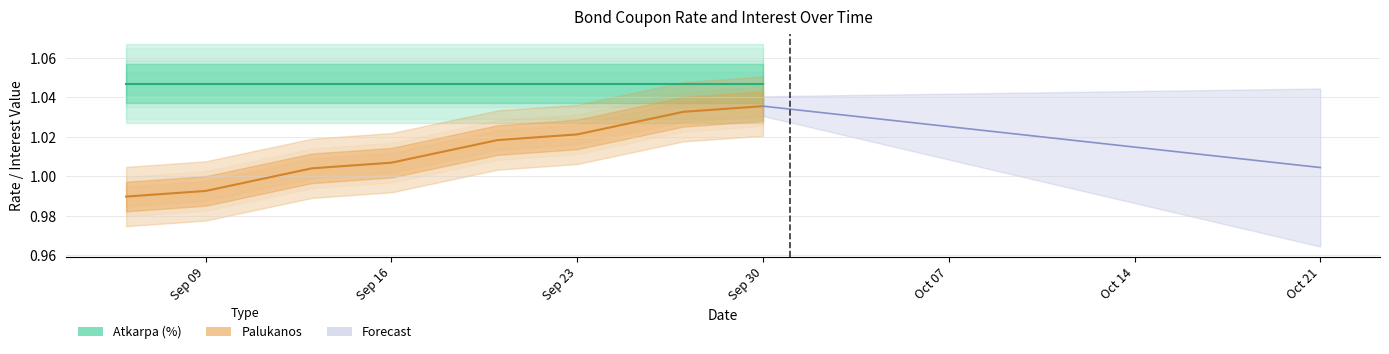

At which category does the chart reach its minimum across all series?

Sep 09